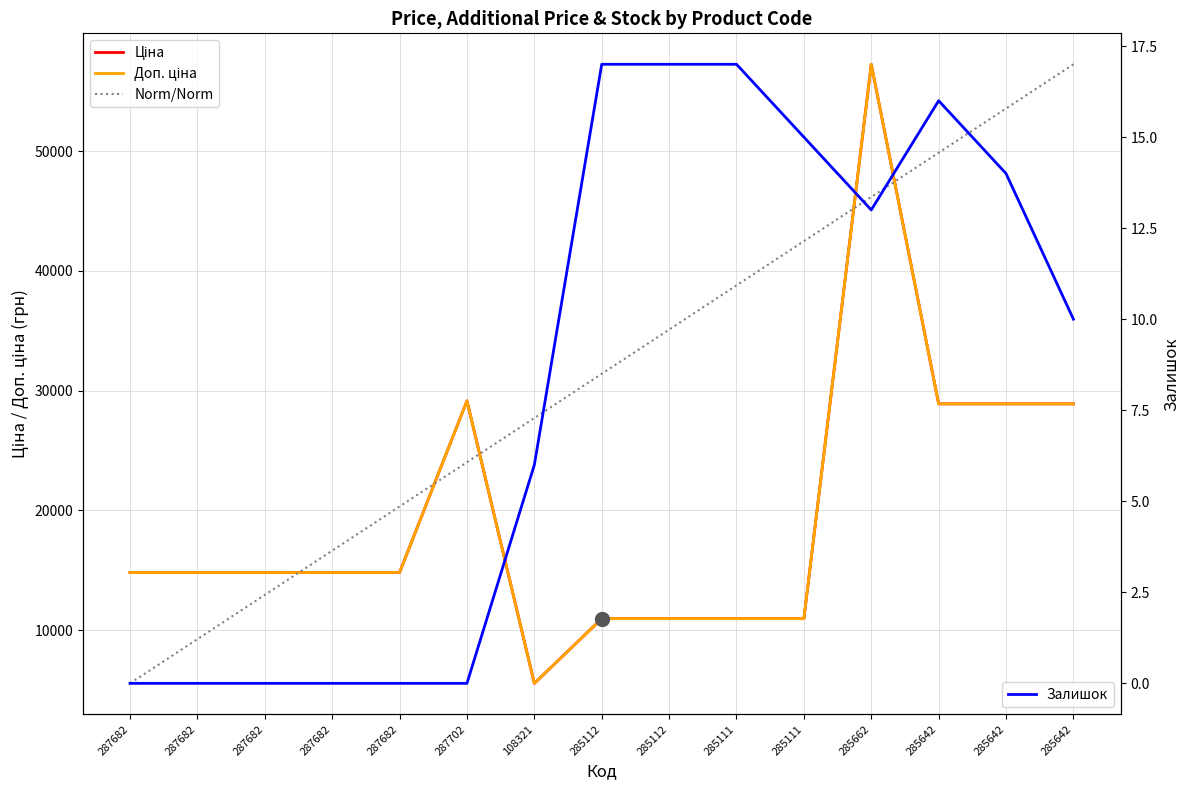

What value does the Залишок series have at 285112?

17.0